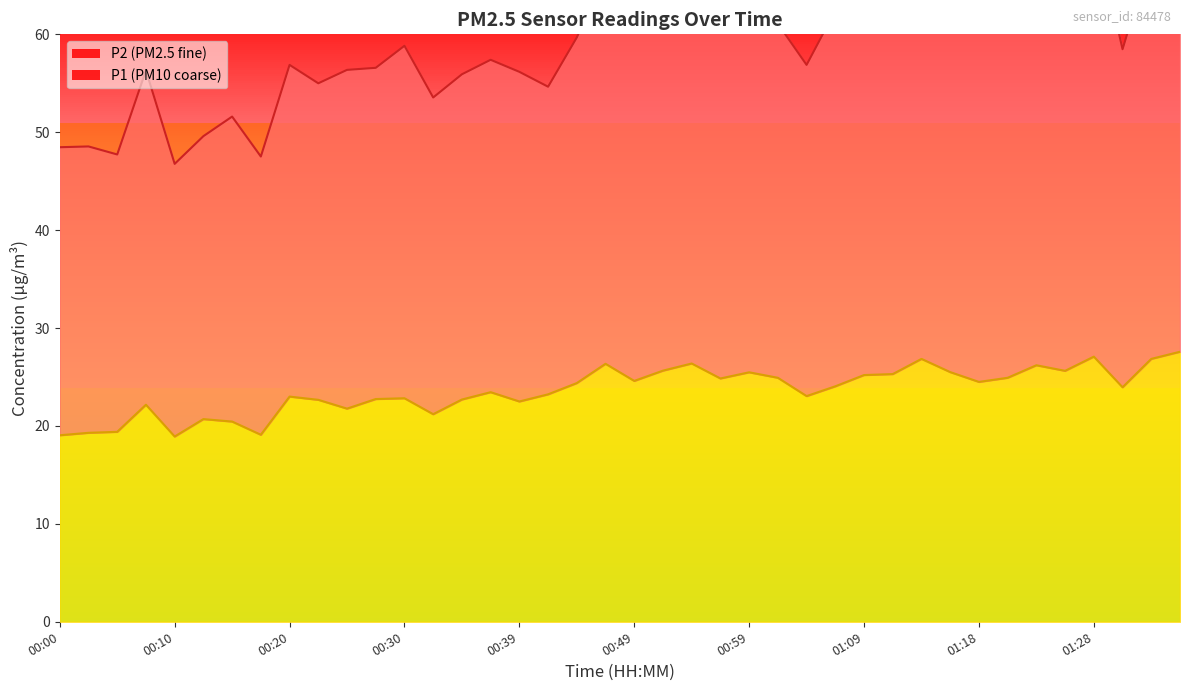

At how many categories does at least one series exceed 30?

40